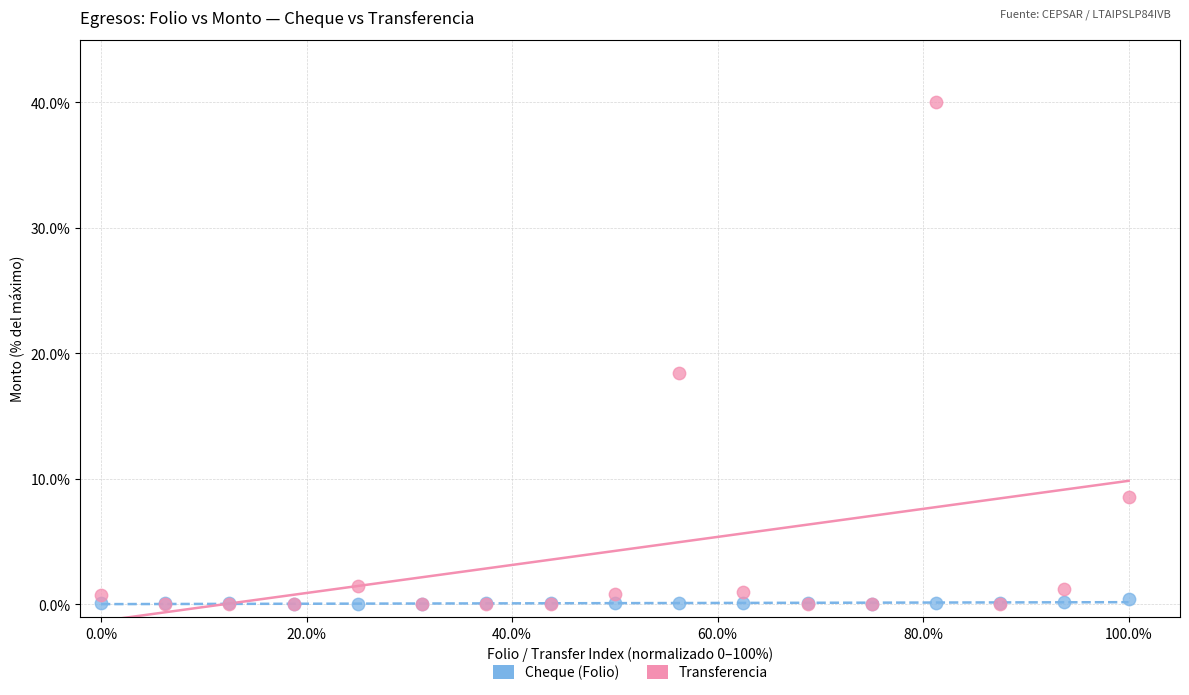

What are all the series names shown in the legend?

Cheque (Folio), Transferencia